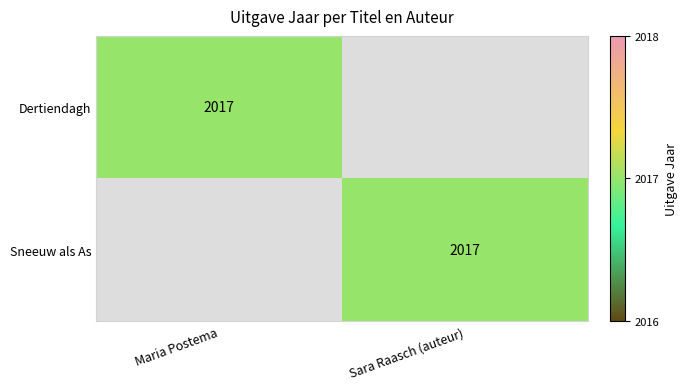

Is it true that Dertiendagh equals 2647 at Maria Postema?

False